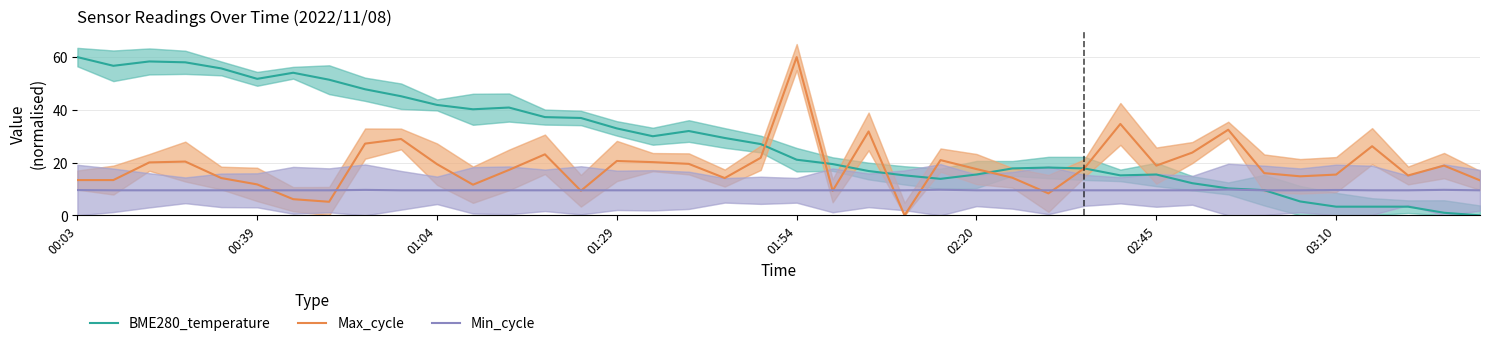

How many interior local peaks does the Max_cycle series have?

11